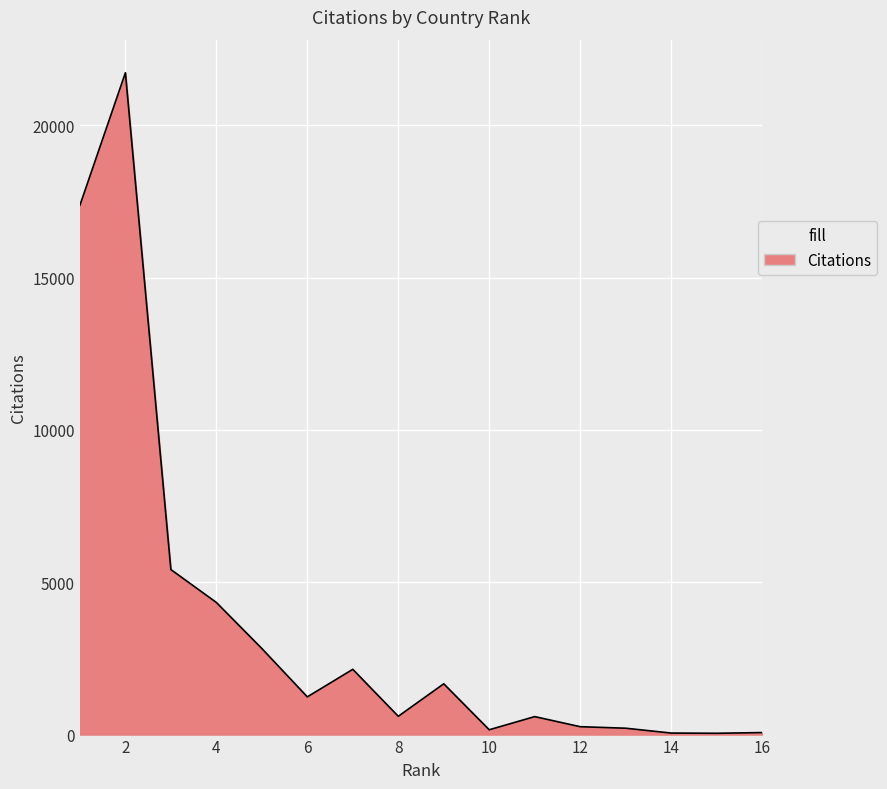

What is the maximum value shown in the chart?

21725